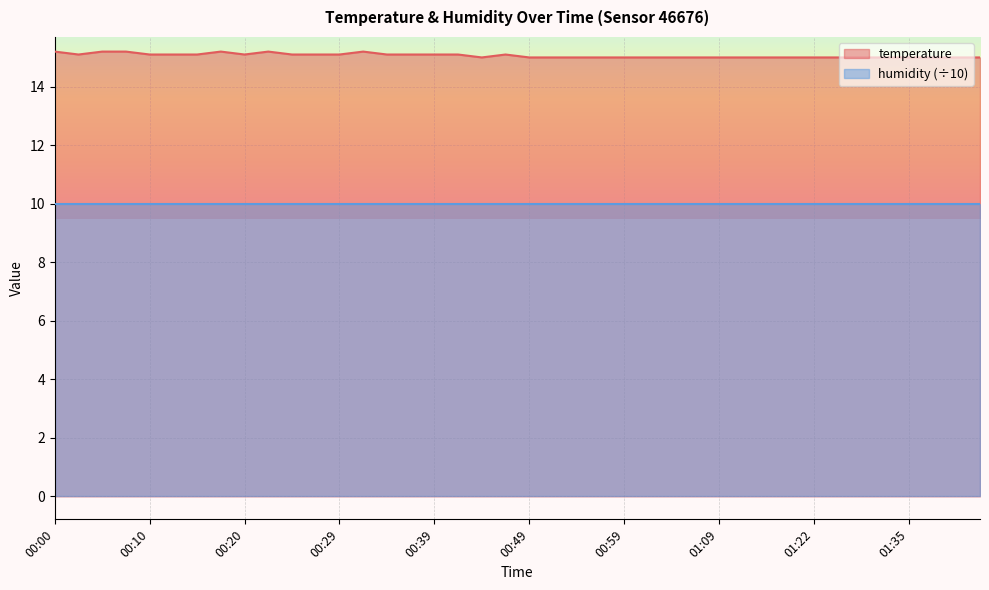

Count the values in the range 15 to 16.

40